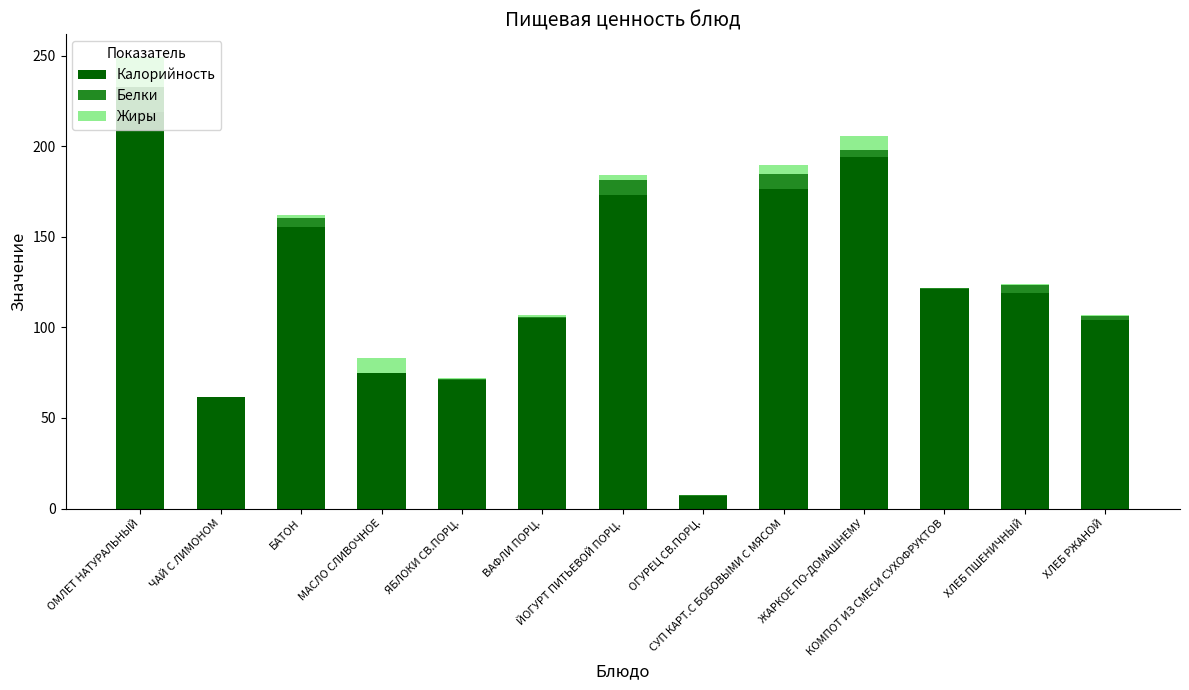

What is the maximum value for Калорийность?

219.1